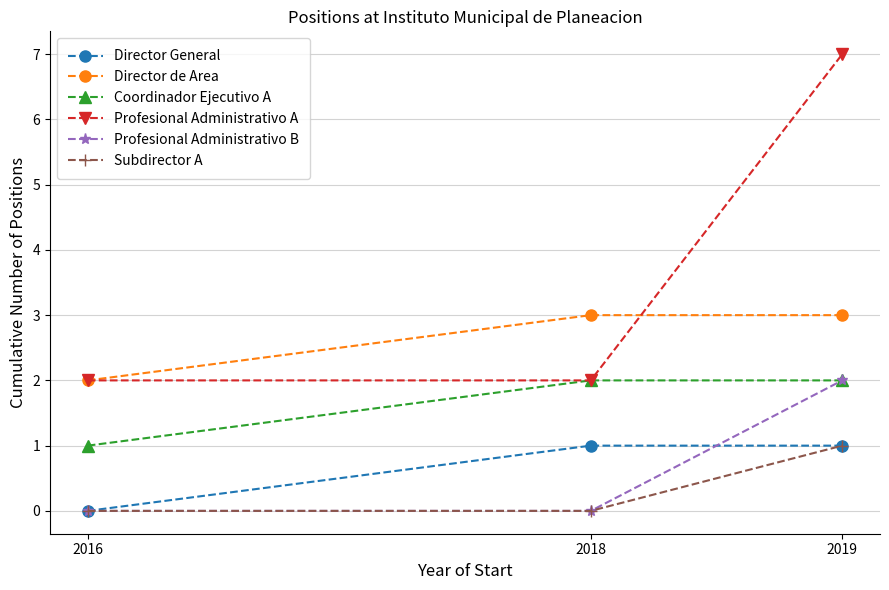

What is the approximate value of Director General at 2018?

1